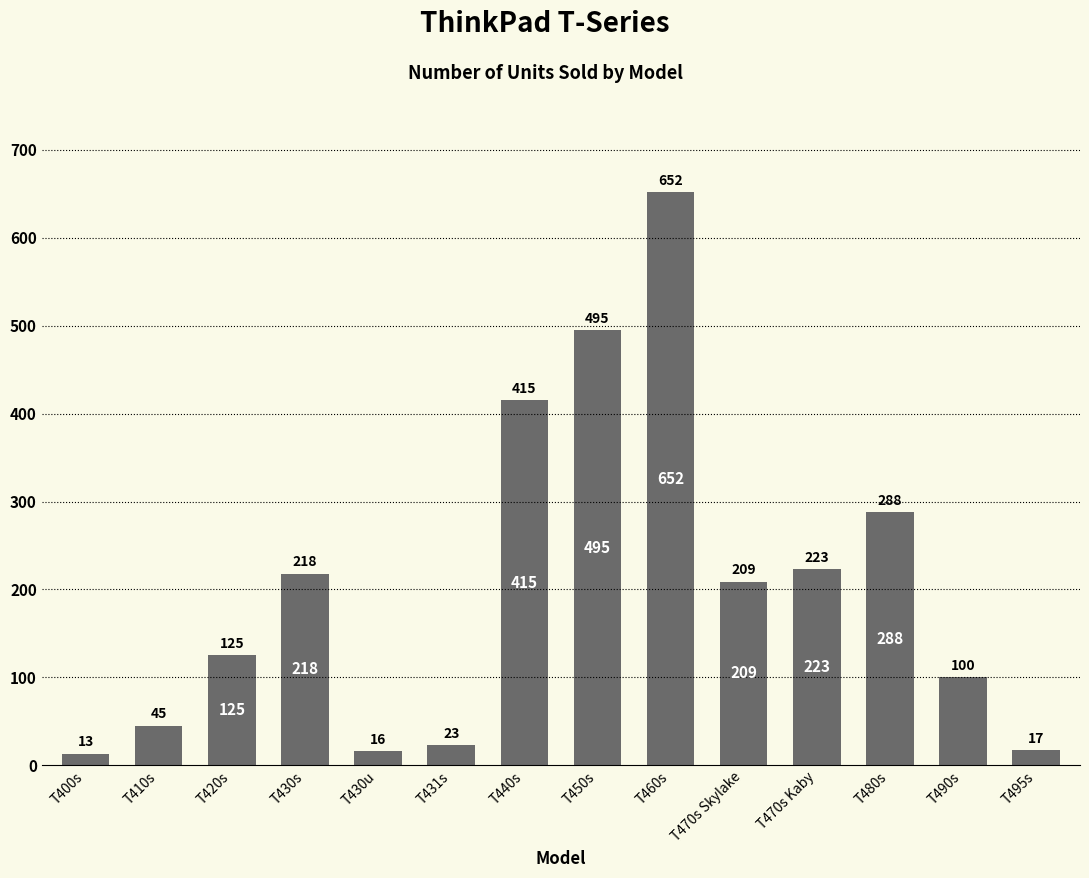

List the labels in order of value, smallest first.

T400s, T430u, T495s, T431s, T410s, T490s, T420s, T470s Skylake, T430s, T470s Kaby, T480s, T440s, T450s, T460s